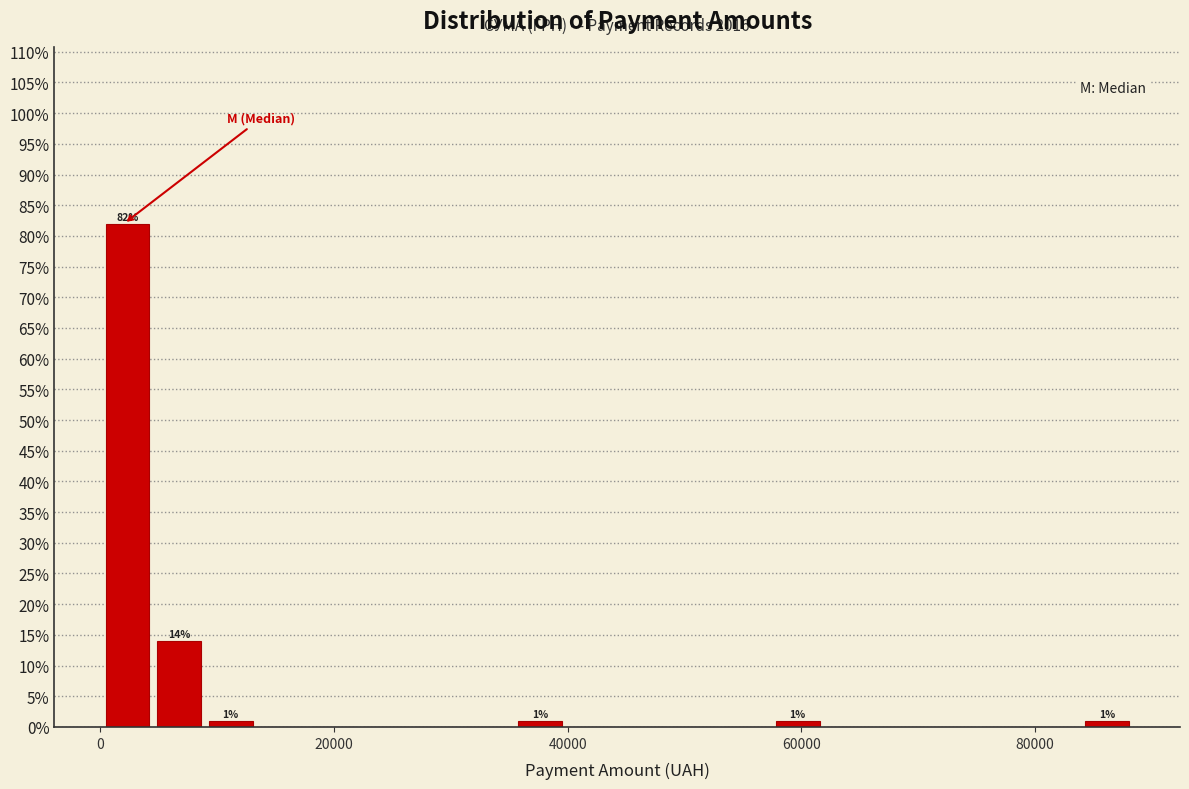

Read against the x-axis, roughly where is the centre of the tallest bar?

2000